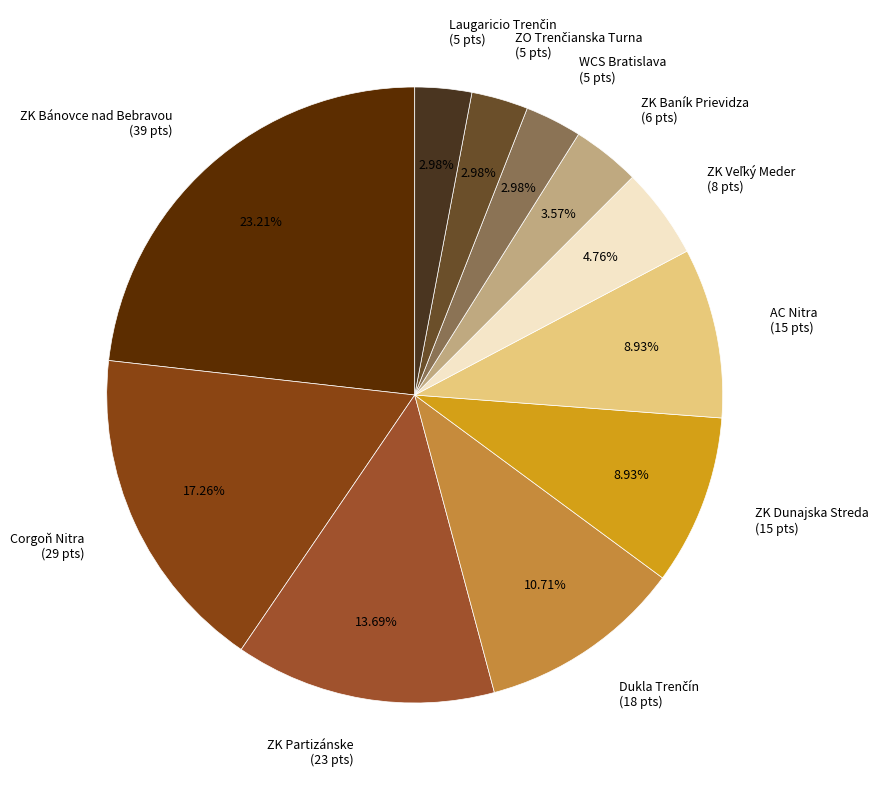

The AC Nitra slice represents 9% of the pie. True or false?

True